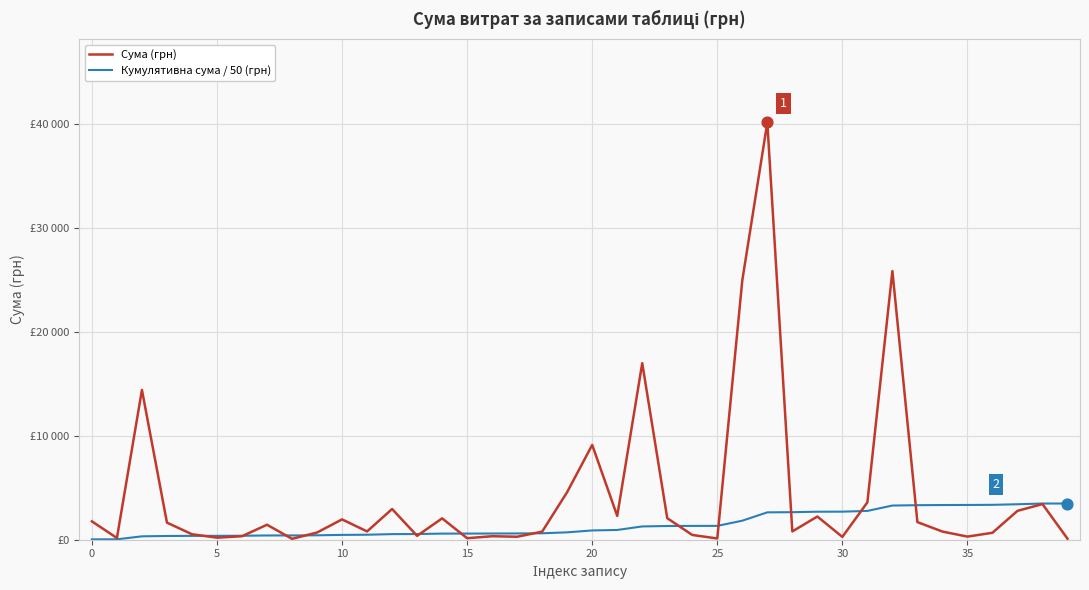

At how many categories does at least one series exceed 6062?

6